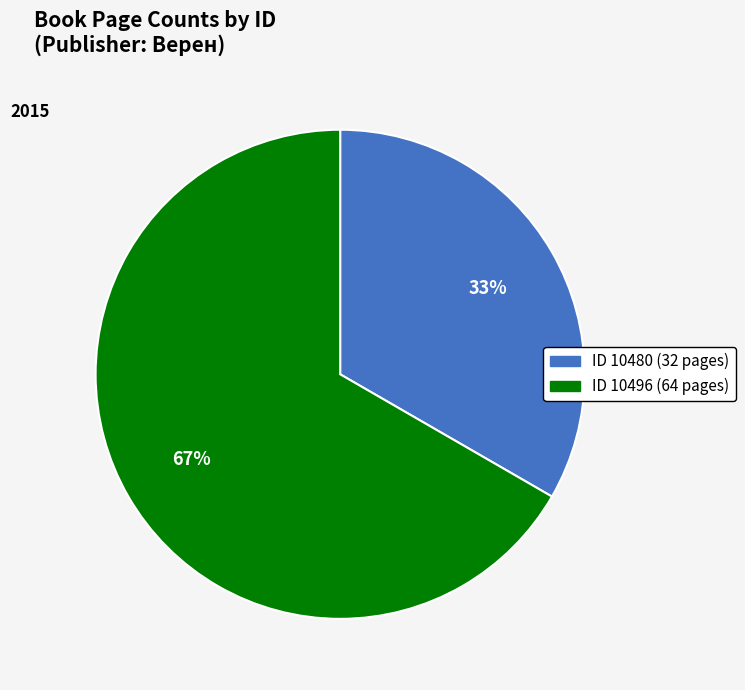

Is there a majority slice in this chart?

Yes